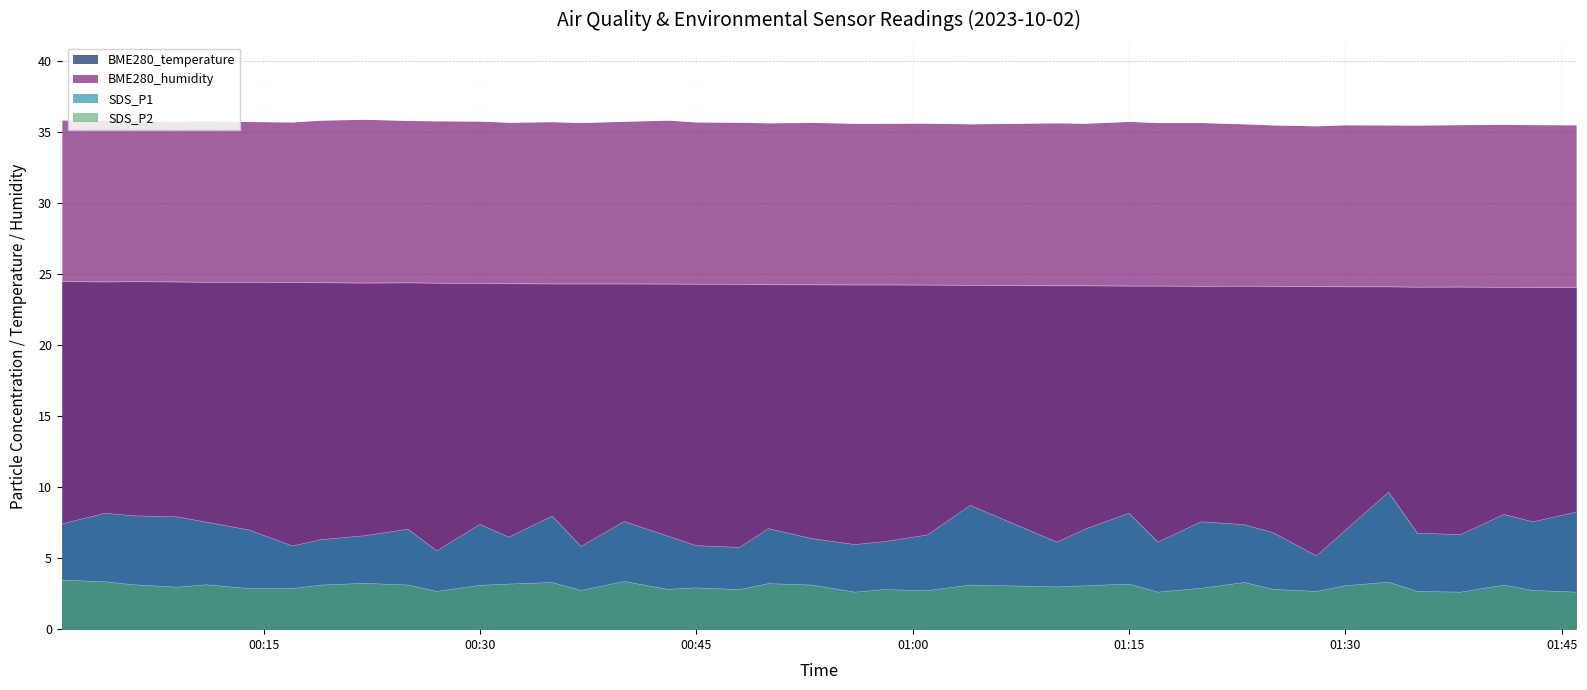

How many data points in SDS_P1 are less than 6?

7